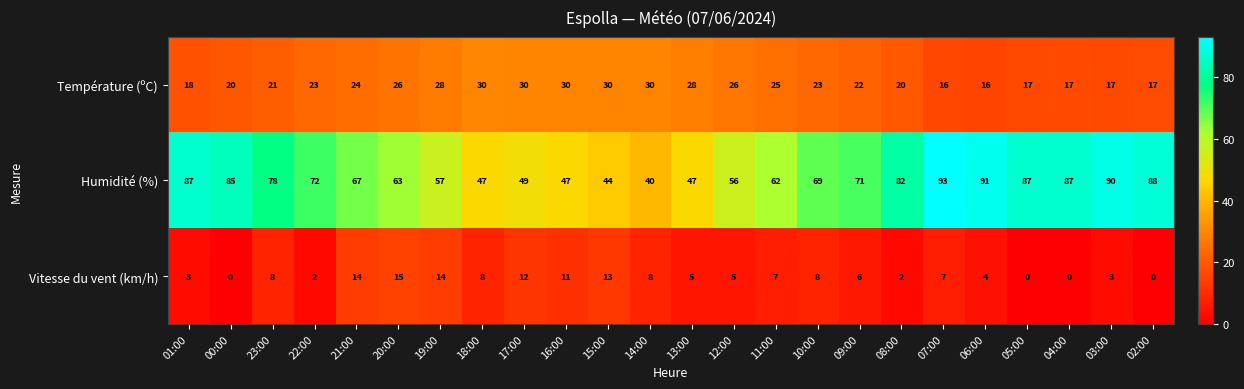

Which series has the largest total across all categories?

Humidité (%)